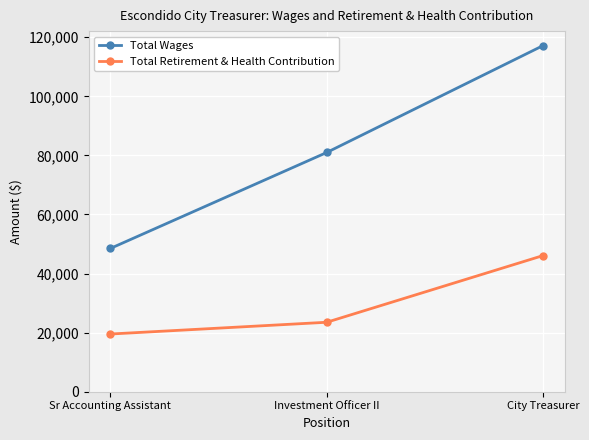

What is the approximate value of Total Retirement & Health Contribution at Sr Accounting Assistant?

19531